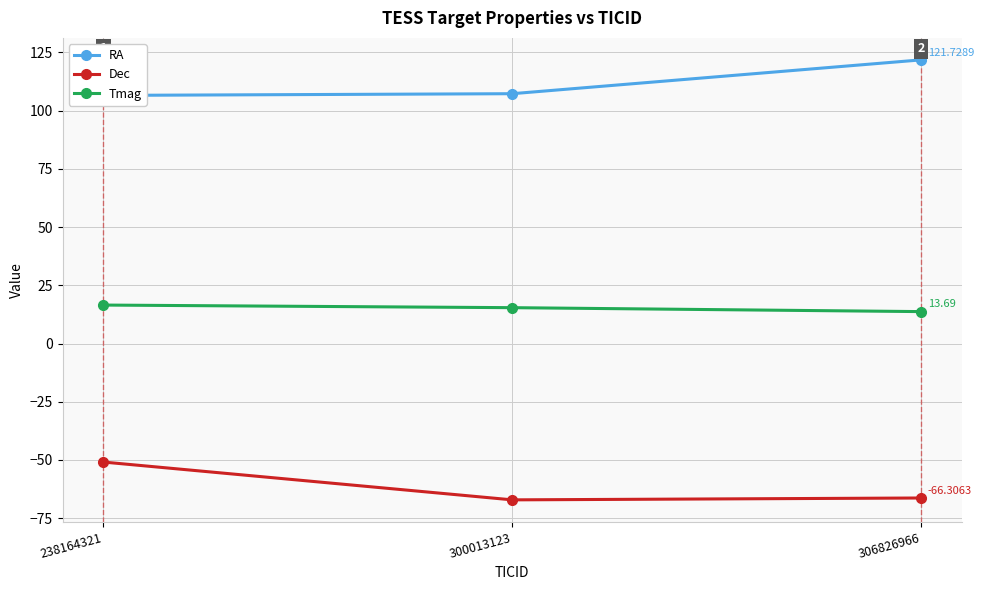

At 238164321, list the series in order from largest to smallest.

RA, Tmag, Dec